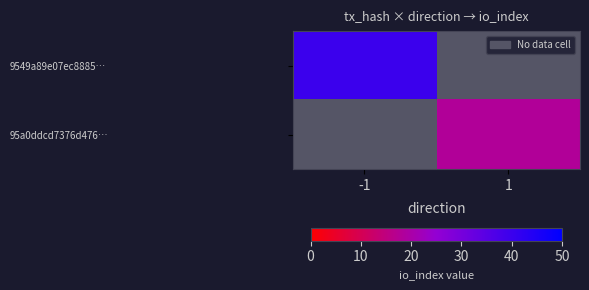

Which has a higher value, 1 or -1?

-1